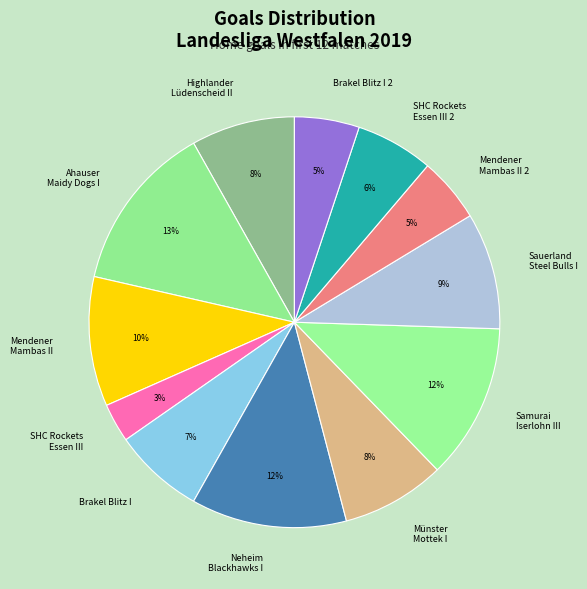

To the nearest percent, what is the average slice percentage?

8%